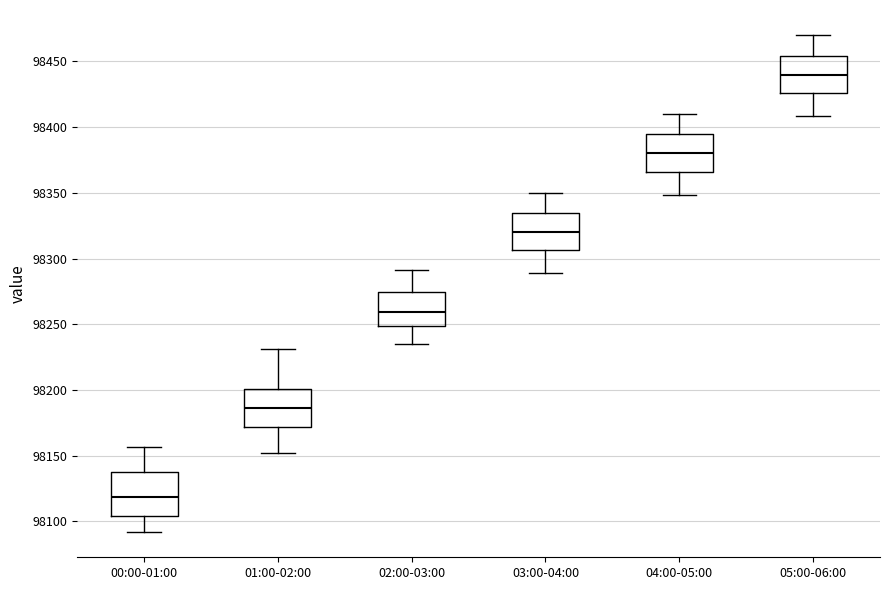

Where does the lower whisker of the box for 01:00-02:00 end on the y-axis? The values are not printed on the chart, so give them approximately, as read against the axis.

98150